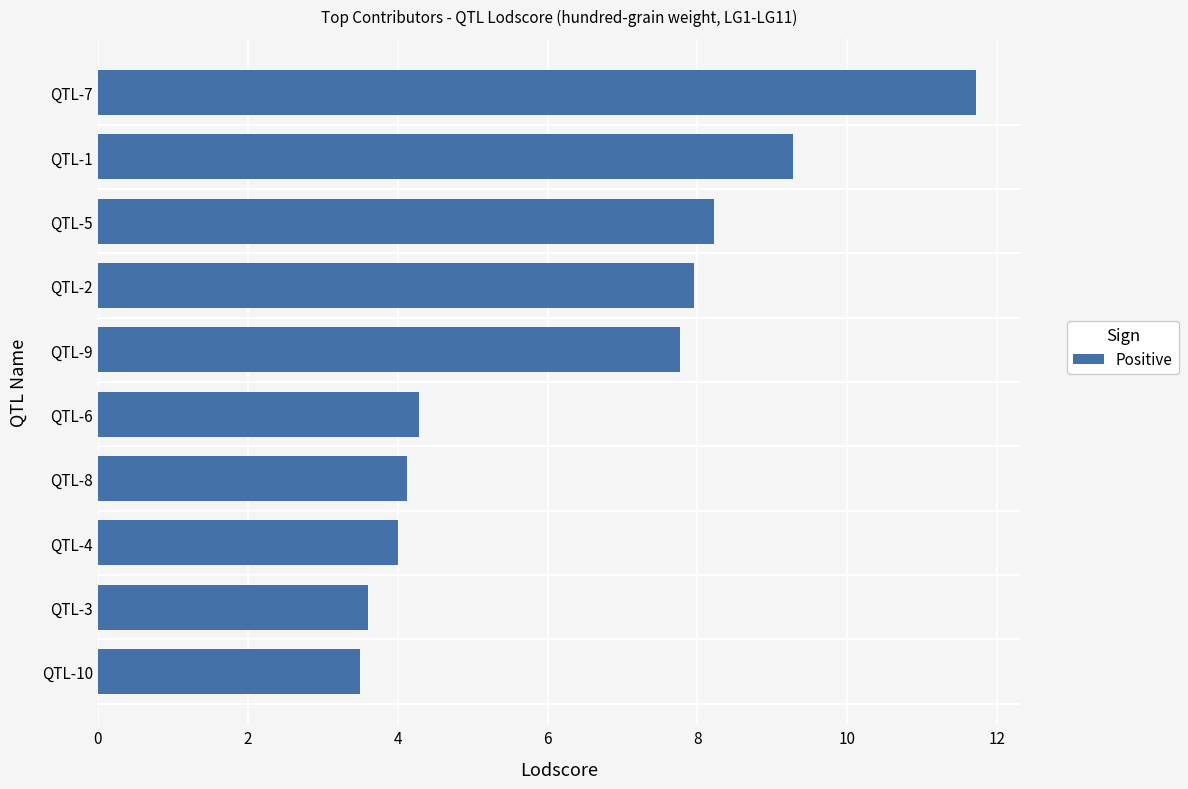

Reading bottom to top, what are all the values shown in this chart?

QTL-10=3.5	QTL-3=3.6	QTL-4=4.0	QTL-8=4.1	QTL-6=4.3	QTL-9=7.8	QTL-2=8.0	QTL-5=8.2	QTL-1=9.3	QTL-7=11.7